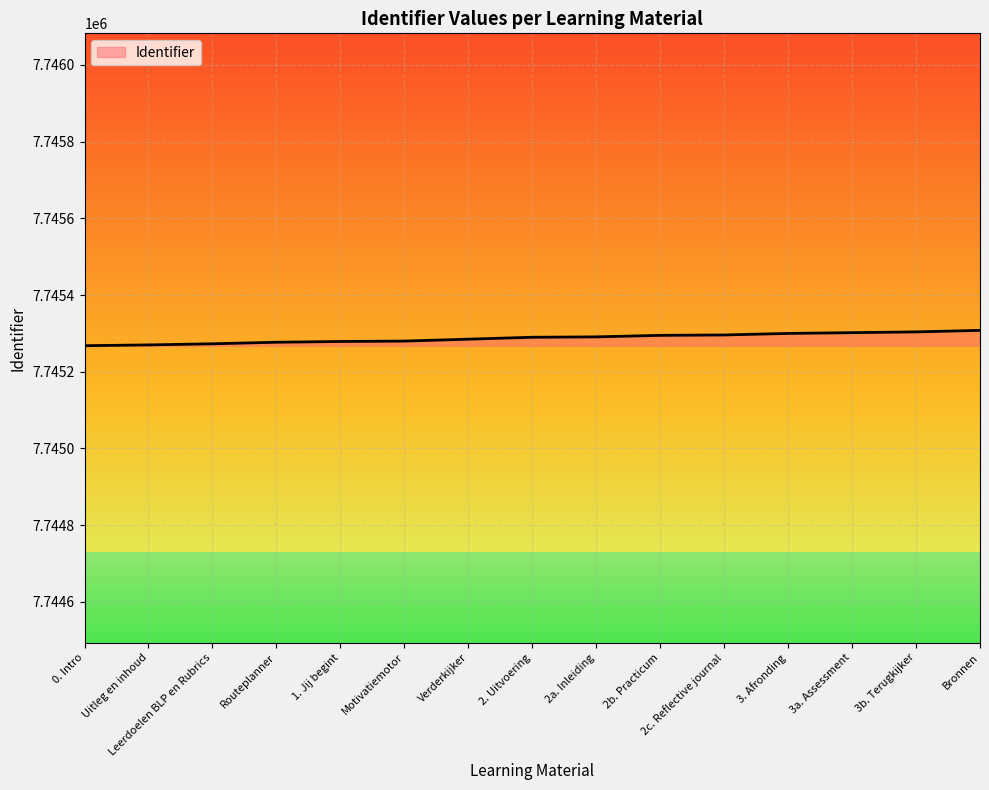

Approximately how many times larger is the value at 2b. Practicum compared to 3b. Terugkijker?

1.0